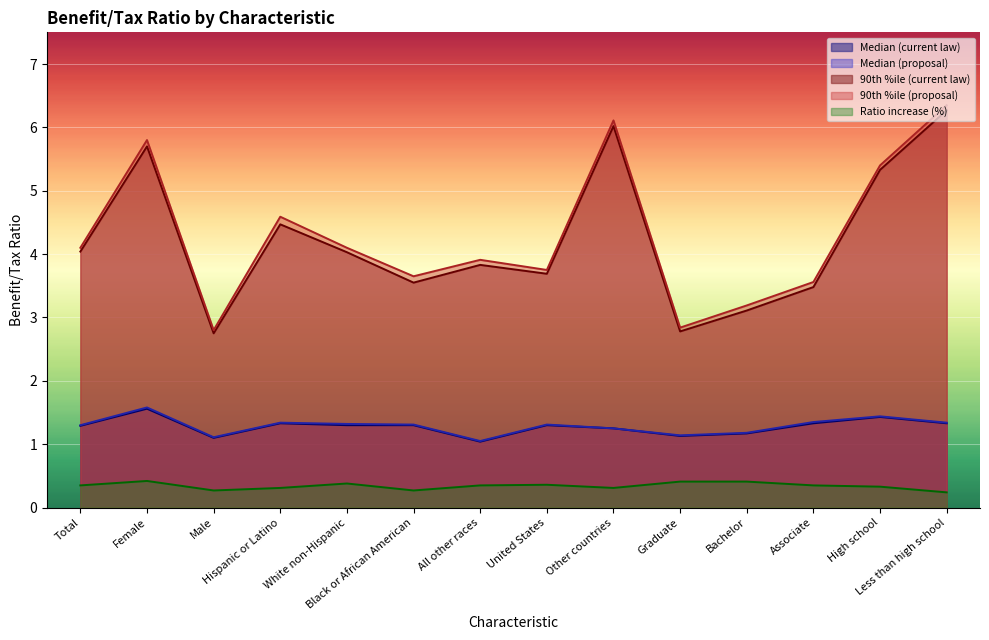

What is the value of the Median (current law) point at the 9th from the left?

1.2